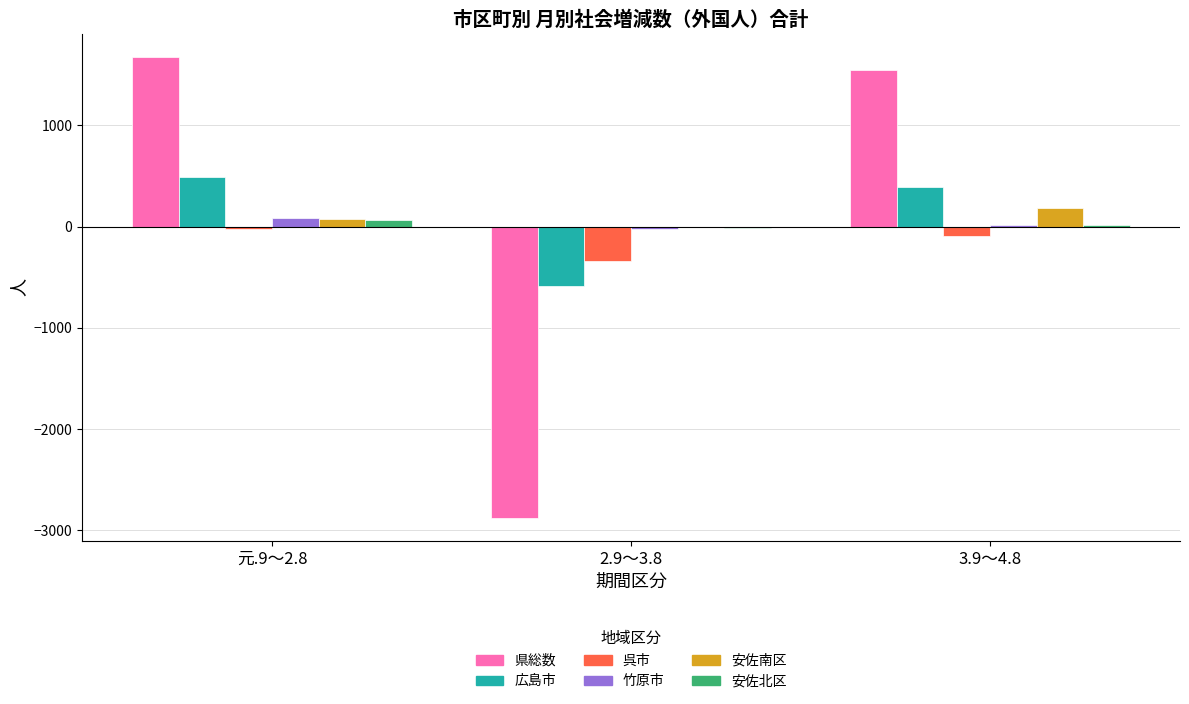

Between 元.9～2.8 and 2.9～3.8, which series saw the biggest shift?

県総数